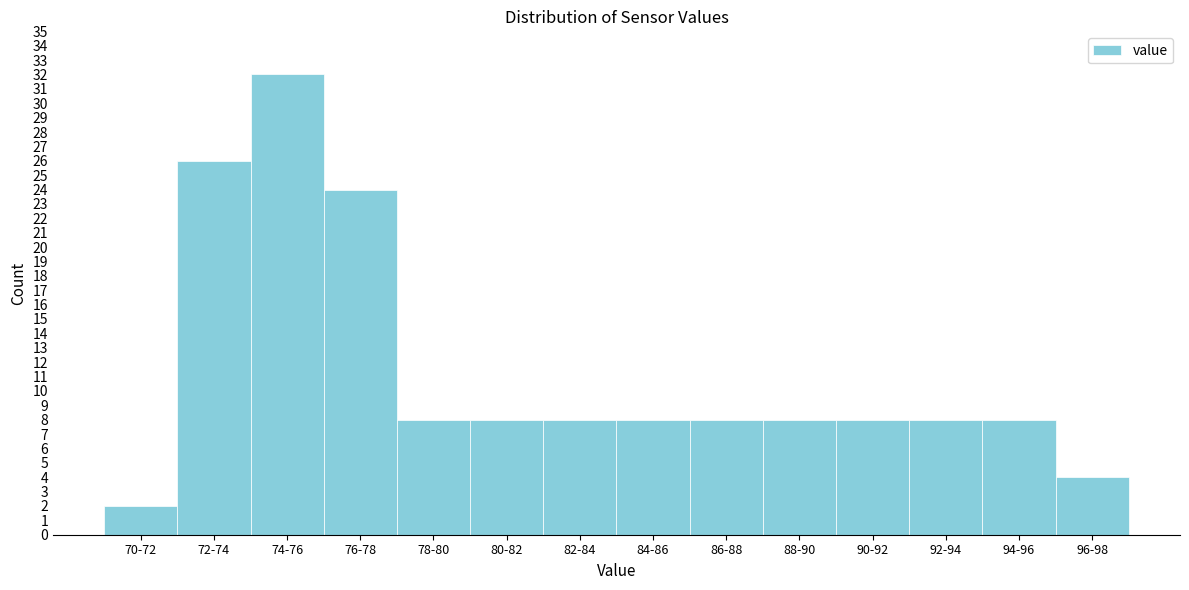

Reading left to right, transcribe all the data shown in this chart.

70-72=2	72-74=26	74-76=32	76-78=24	78-80=8	80-82=8	82-84=8	84-86=8	86-88=8	88-90=8	90-92=8	92-94=8	94-96=8	96-98=4